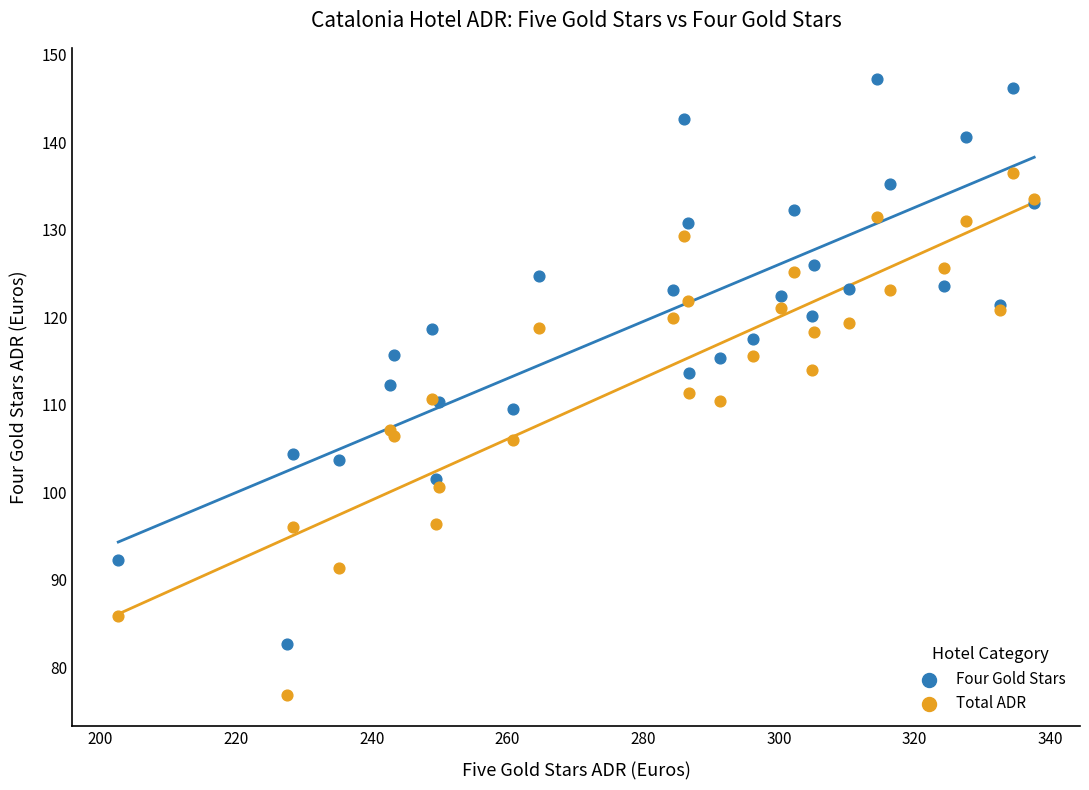

Which series reaches the maximum Y coordinate?

Four Gold Stars